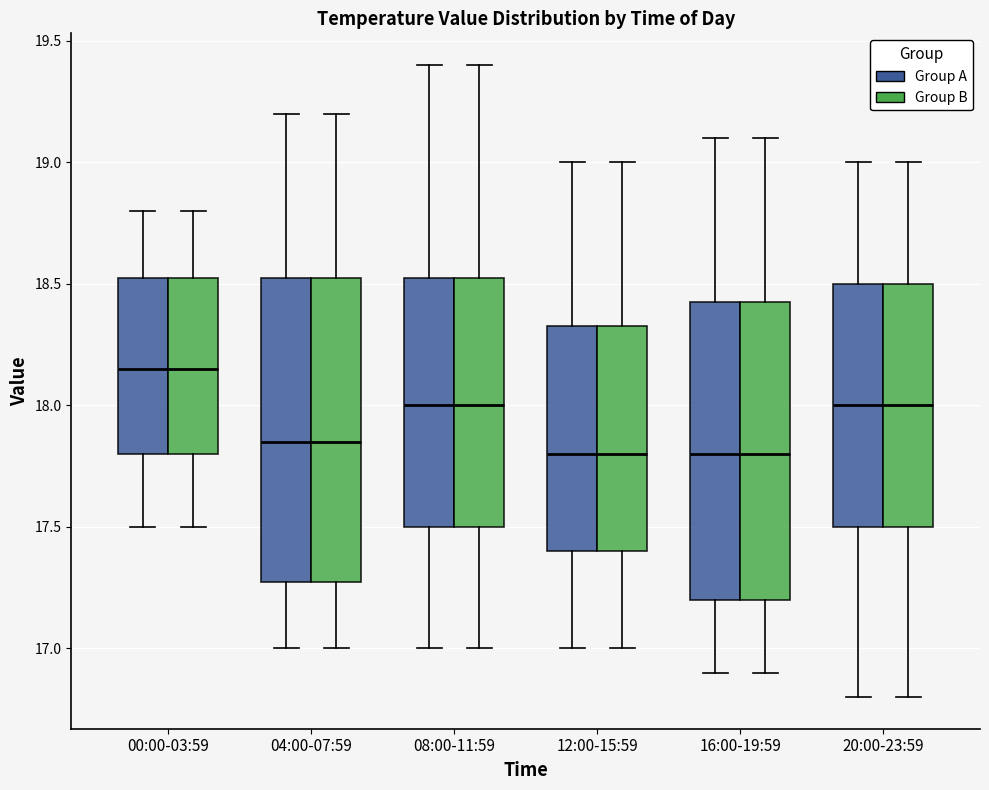

Reading left to right, transcribe this box plot: for each box, give where its median line is, the range the box spans, and where its two whiskers end, as read against the y-axis. The values are not printed on the chart, so give them approximately, as read against the axis.

00:00-03:59 (Group A): median 18.15, box 17.80 to 18.55, whiskers 17.50 to 18.80
00:00-03:59 (Group B): median 18.15, box 17.80 to 18.55, whiskers 17.50 to 18.80
04:00-07:59 (Group A): median 17.85, box 17.30 to 18.55, whiskers 17.00 to 19.20
04:00-07:59 (Group B): median 17.85, box 17.30 to 18.55, whiskers 17.00 to 19.20
08:00-11:59 (Group A): median 18.00, box 17.50 to 18.55, whiskers 17.00 to 19.40
08:00-11:59 (Group B): median 18.00, box 17.50 to 18.55, whiskers 17.00 to 19.40
12:00-15:59 (Group A): median 17.80, box 17.40 to 18.35, whiskers 17.00 to 19.00
12:00-15:59 (Group B): median 17.80, box 17.40 to 18.35, whiskers 17.00 to 19.00
16:00-19:59 (Group A): median 17.80, box 17.20 to 18.45, whiskers 16.90 to 19.10
16:00-19:59 (Group B): median 17.80, box 17.20 to 18.45, whiskers 16.90 to 19.10
20:00-23:59 (Group A): median 18.00, box 17.50 to 18.50, whiskers 16.80 to 19.00
20:00-23:59 (Group B): median 18.00, box 17.50 to 18.50, whiskers 16.80 to 19.00